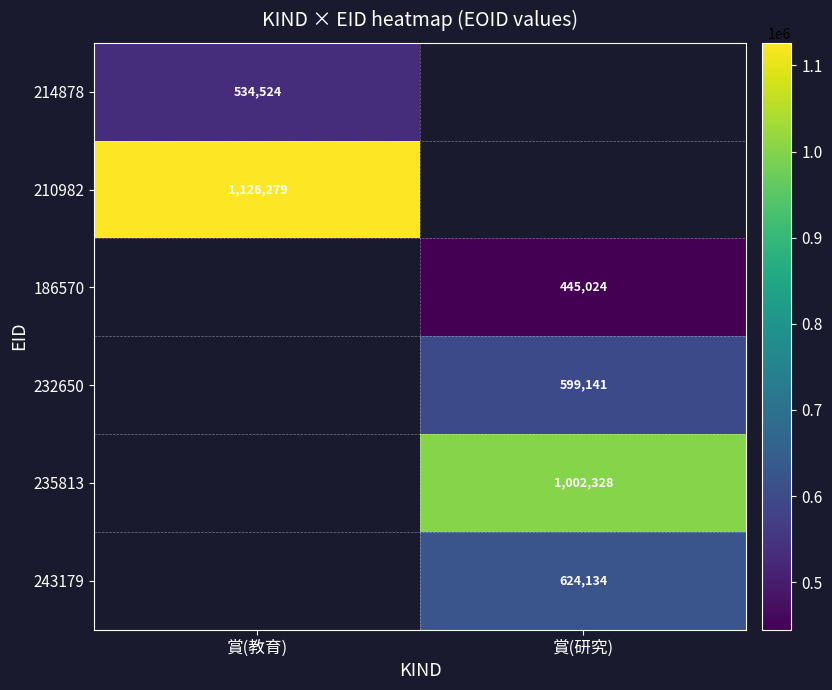

The value of 243179 at 賞(研究) is 270762. True or false?

False